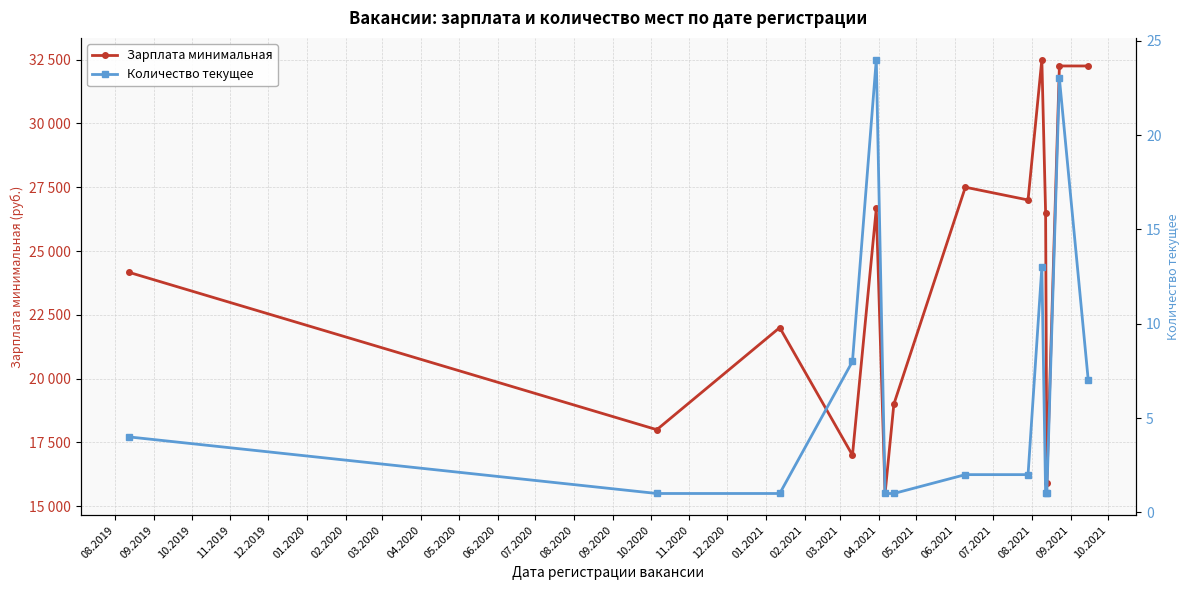

Does the chart have visible grid lines?

Yes